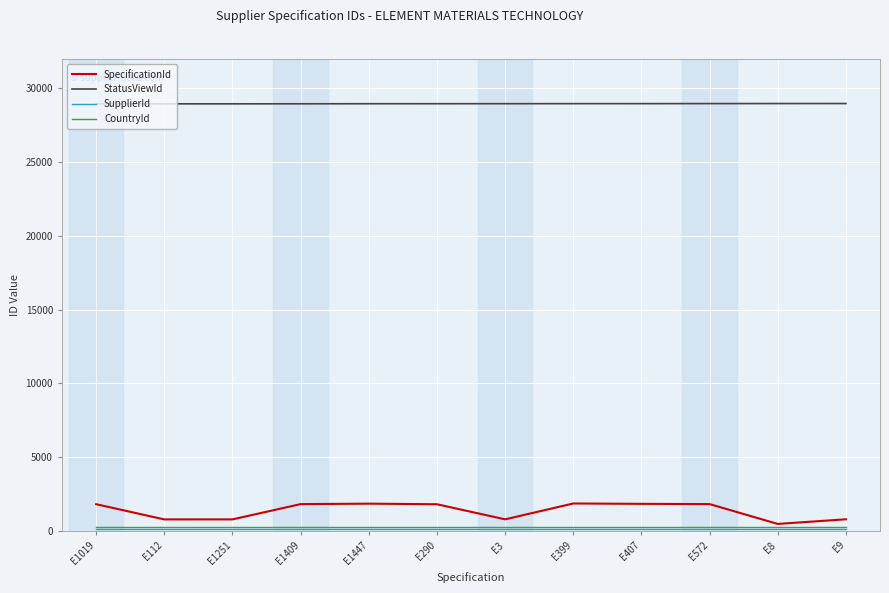

In SpecificationId, how many points are higher than both neighbors (excluding endpoints)?

2